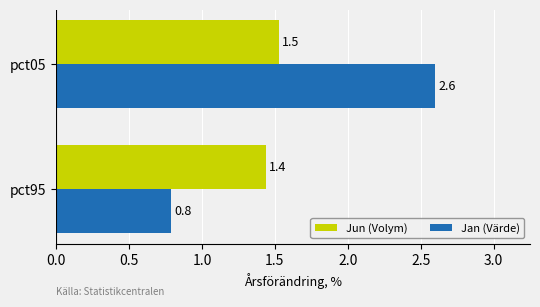

At which category is the sum across all series the highest?

pct05